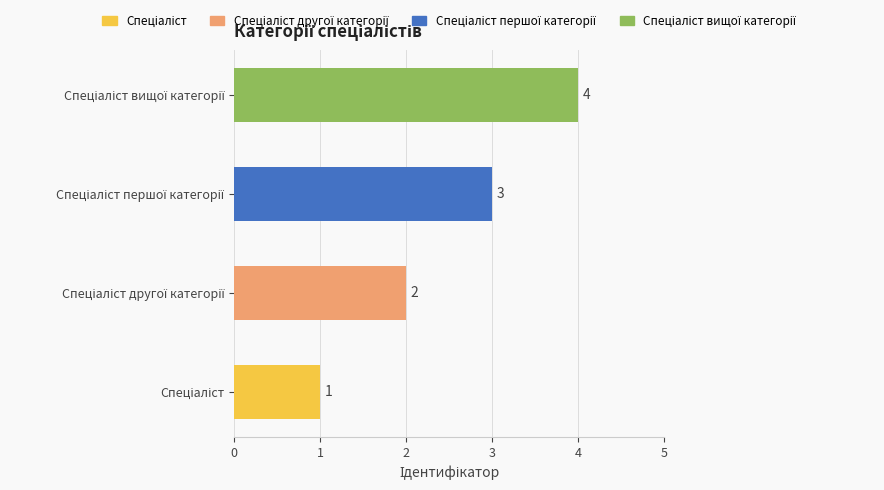

How many data points are less than 3?

2